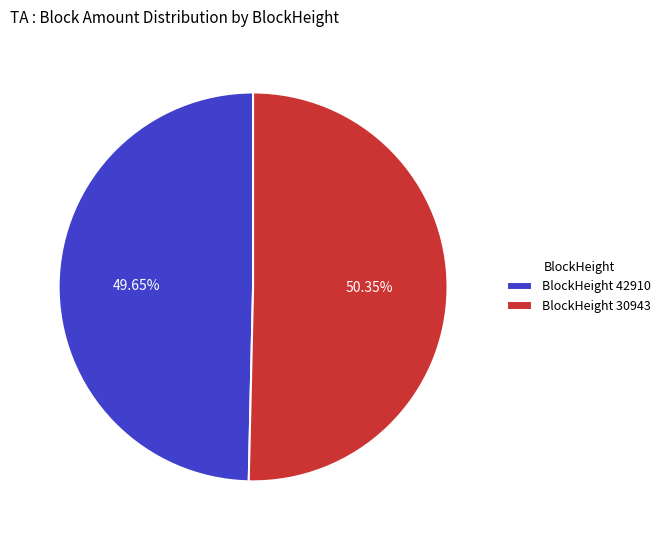

What is the smallest slice in the pie chart?

BlockHeight 42910